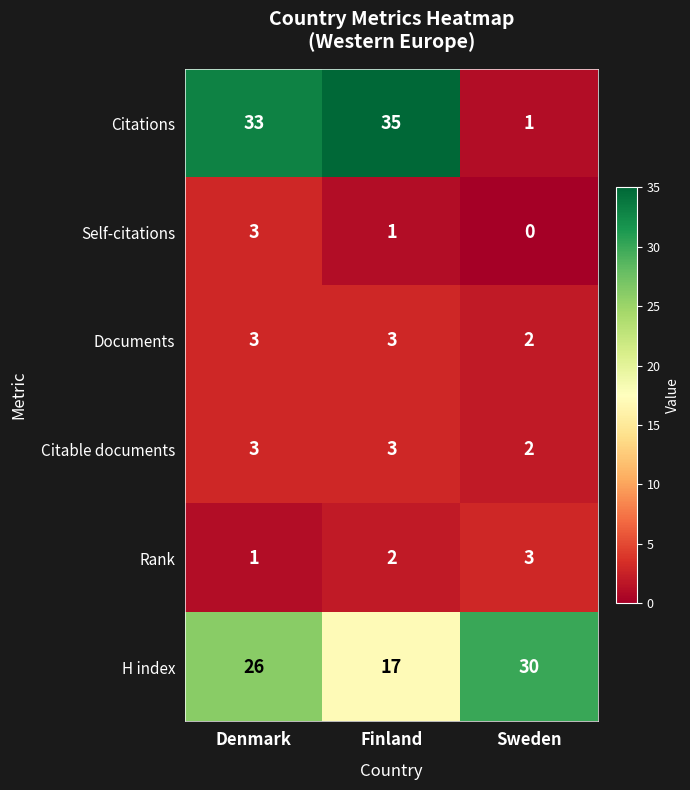

Which series has the widest spread of values?

Citations